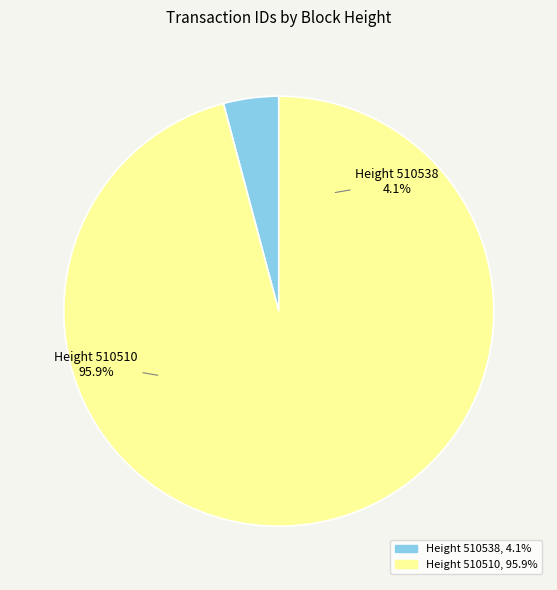

How many slices are in this pie chart?

2